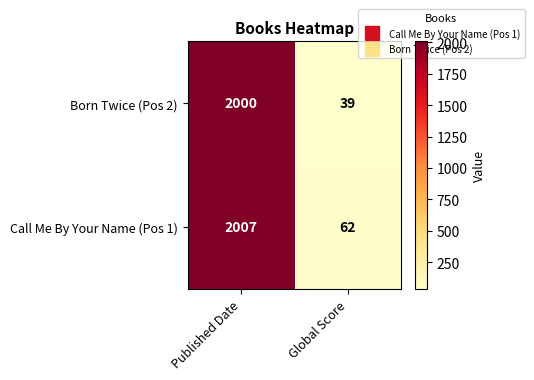

Which category has the highest value in the Born Twice (Pos 2) series?

Published Date